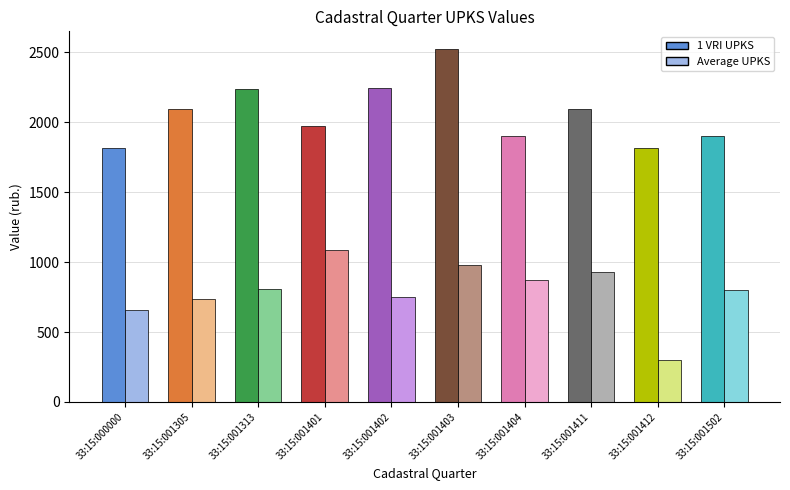

List the series in order of their peak value, lowest first.

Average UPKS, 1 VRI UPKS